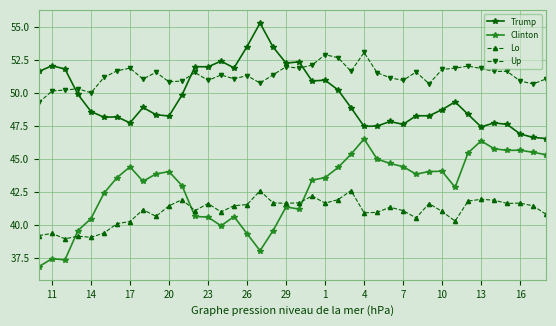

What are all the series names shown in the legend?

Trump, Clinton, Lo, Up